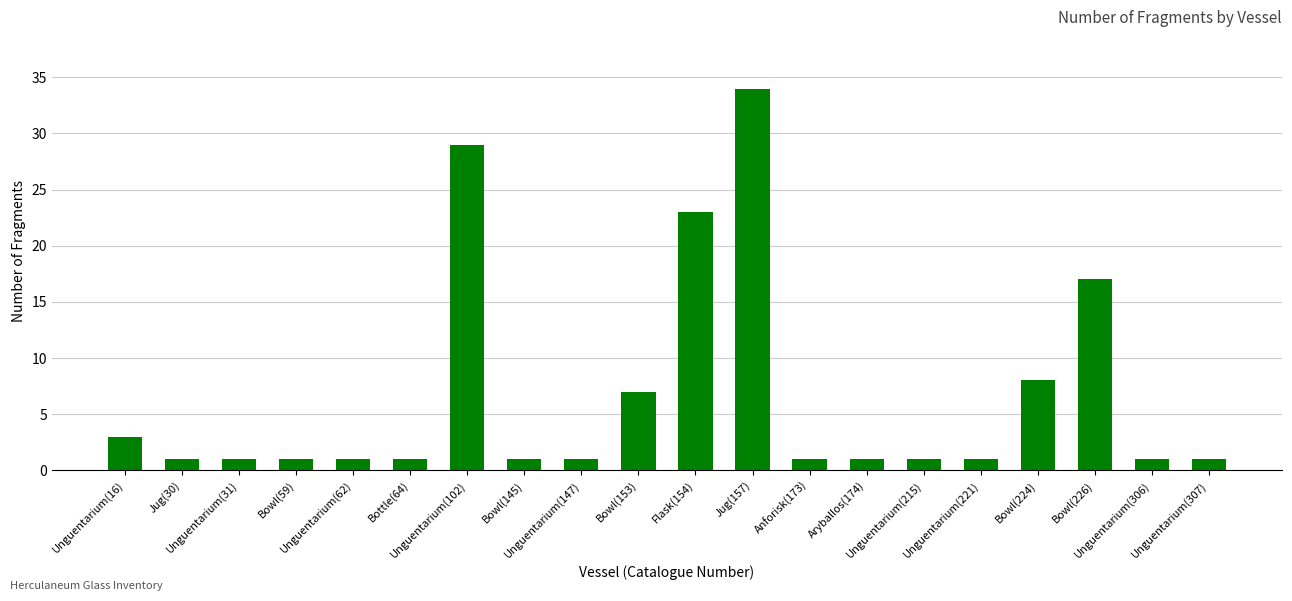

Reading right to left, what are all the values shown in this chart?

1	1	17	8	1	1	1	1	34	23	7	1	1	29	1	1	1	1	1	3